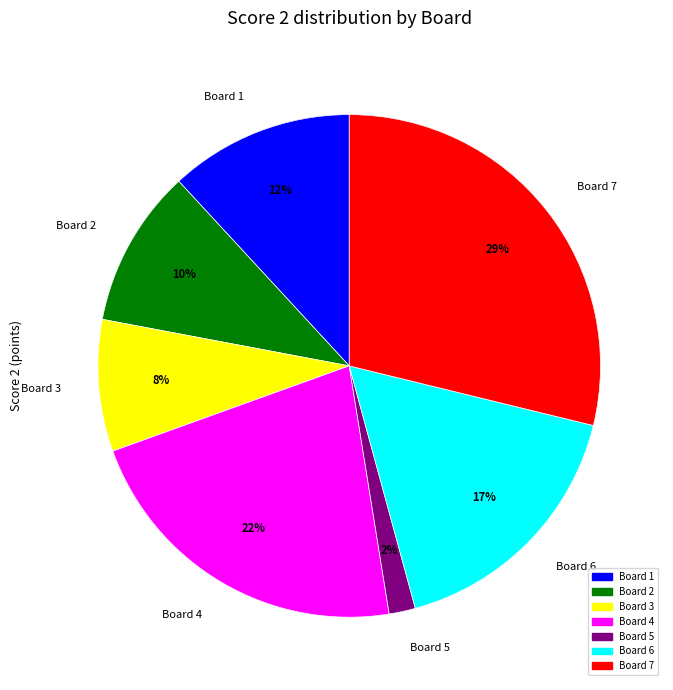

What is the smallest slice in the pie chart?

Board 5